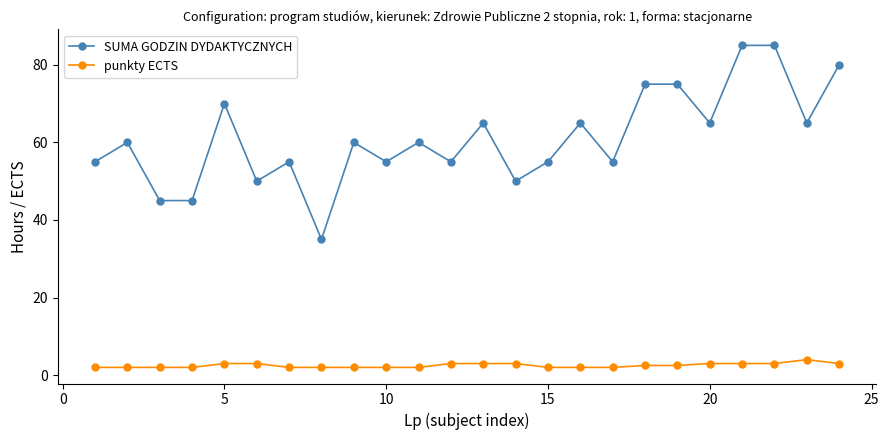

List the series in order of their peak value, highest first.

SUMA GODZIN DYDAKTYCZNYCH, punkty ECTS